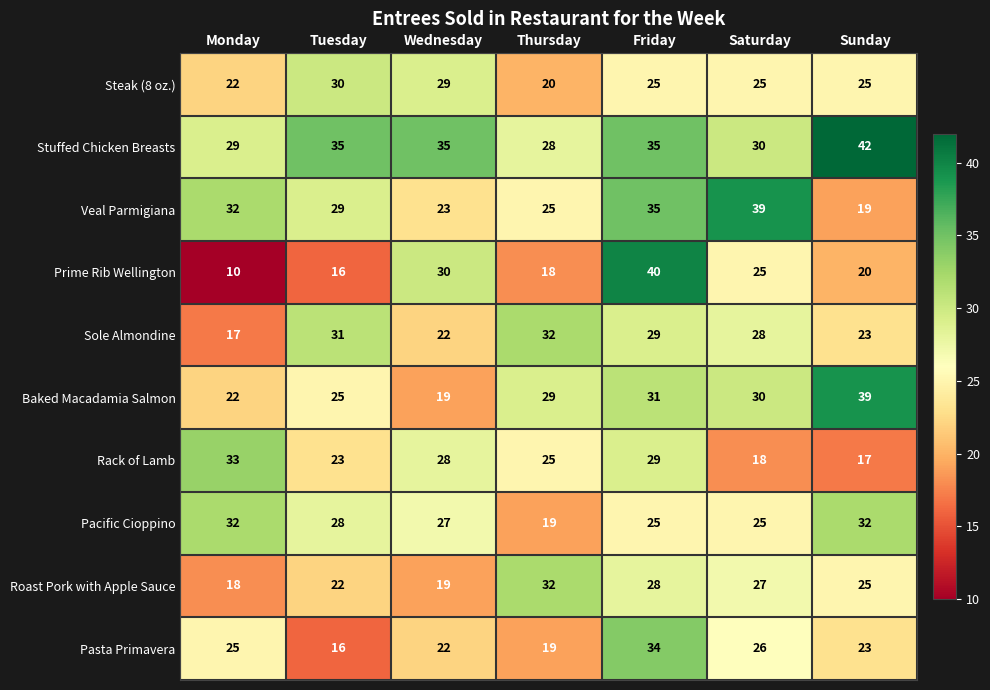

At which category does the chart reach its minimum across all series?

Monday